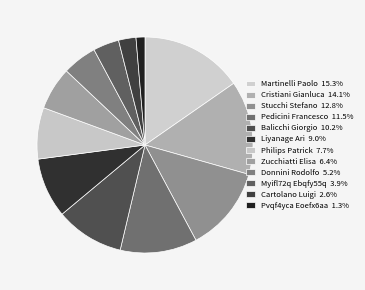

Does Balicchi Giorgio account for over 50% of the chart?

No